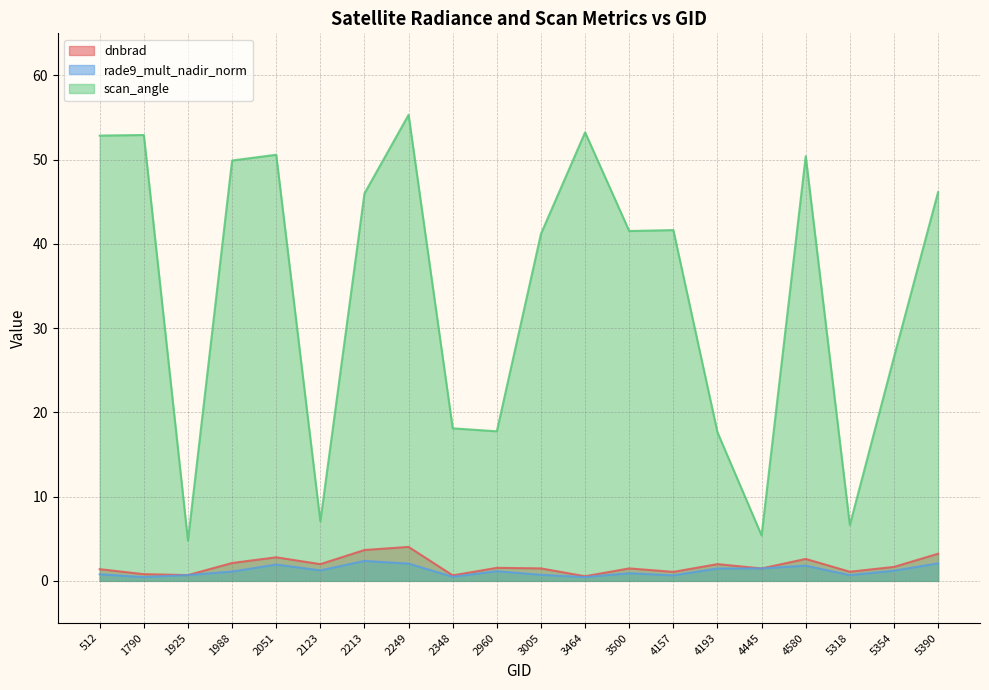

What is the value of the rade9_mult_nadir_norm point at the 18th from the left?

0.7